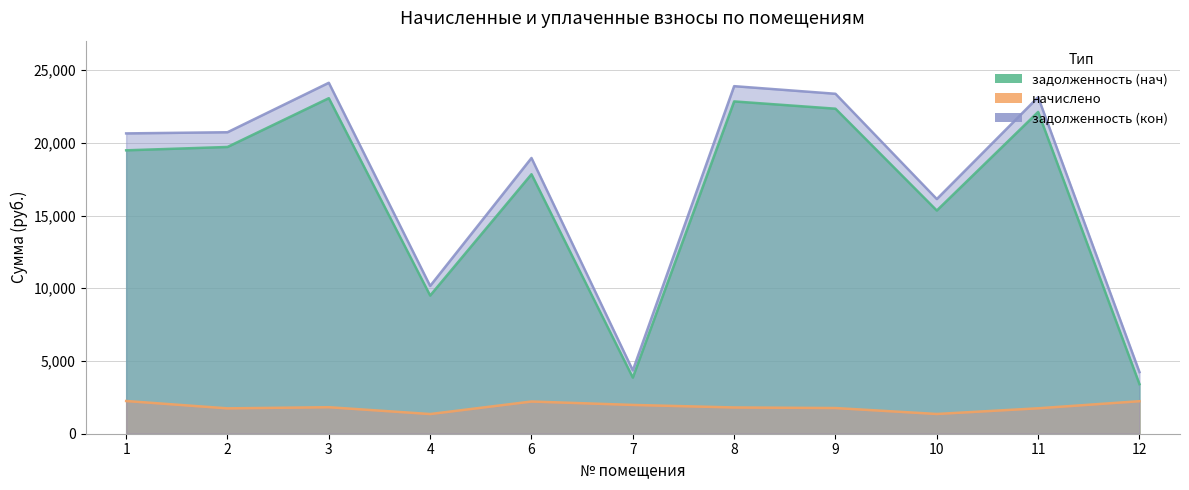

How many categories are shown in the chart?

11